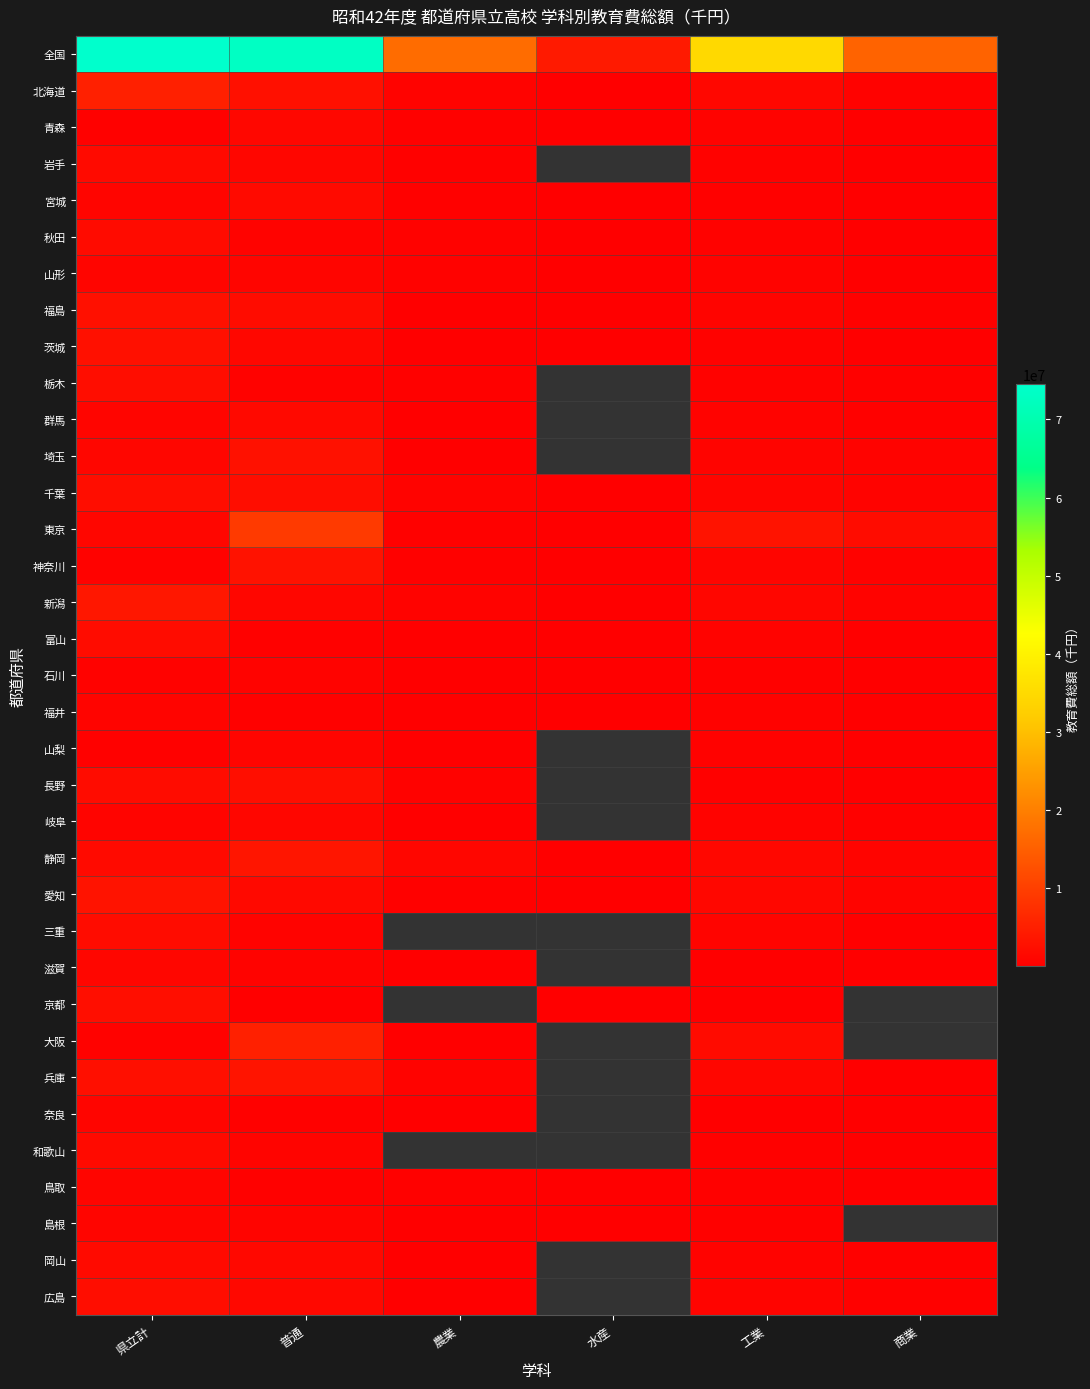

What is the smallest value displayed?

42555.0